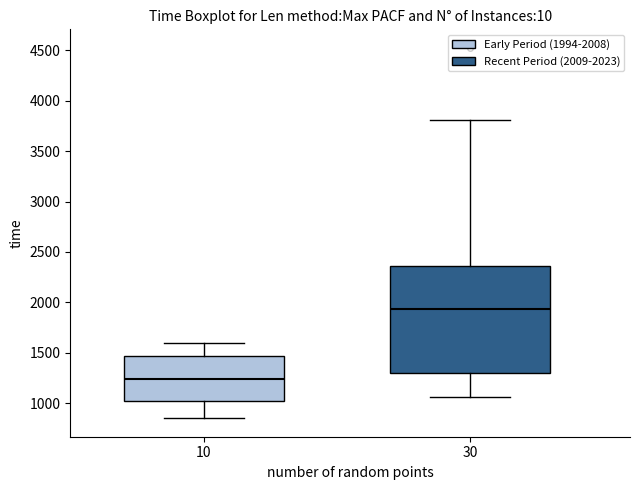

Where is the upper edge of the box at x = 30 on the y-axis? The values are not printed on the chart, so give them approximately, as read against the axis.

2350